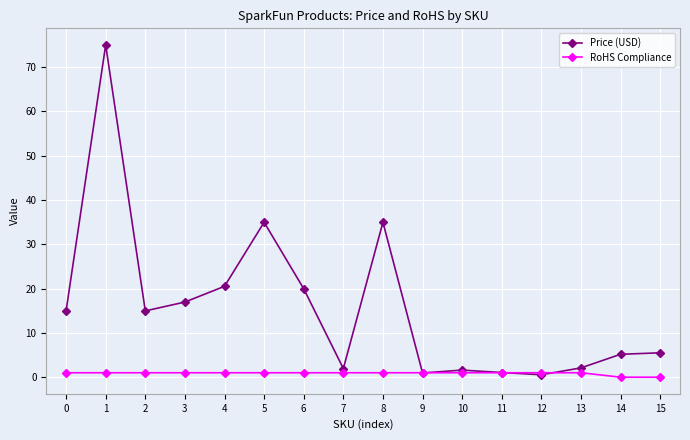

Which series has the largest range (max minus min)?

Price (USD)